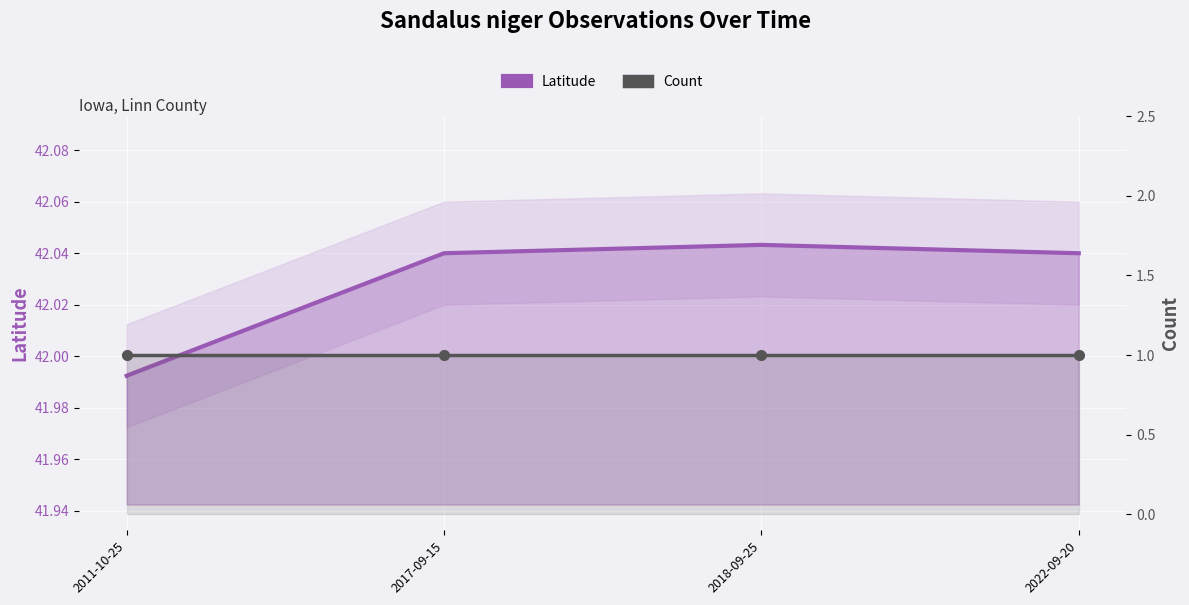

Is it true that Latitude equals 42.0 at 2017-09-15?

True